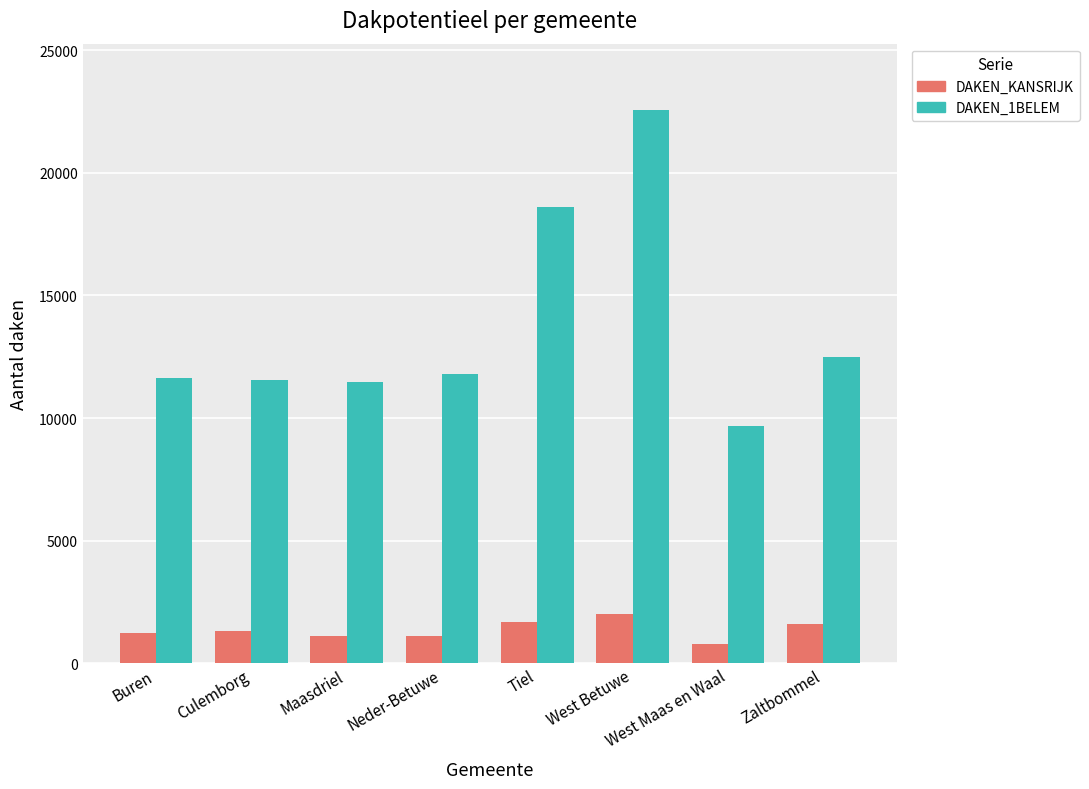

Between Culemborg and West Betuwe, which series saw the biggest shift?

DAKEN_1BELEM